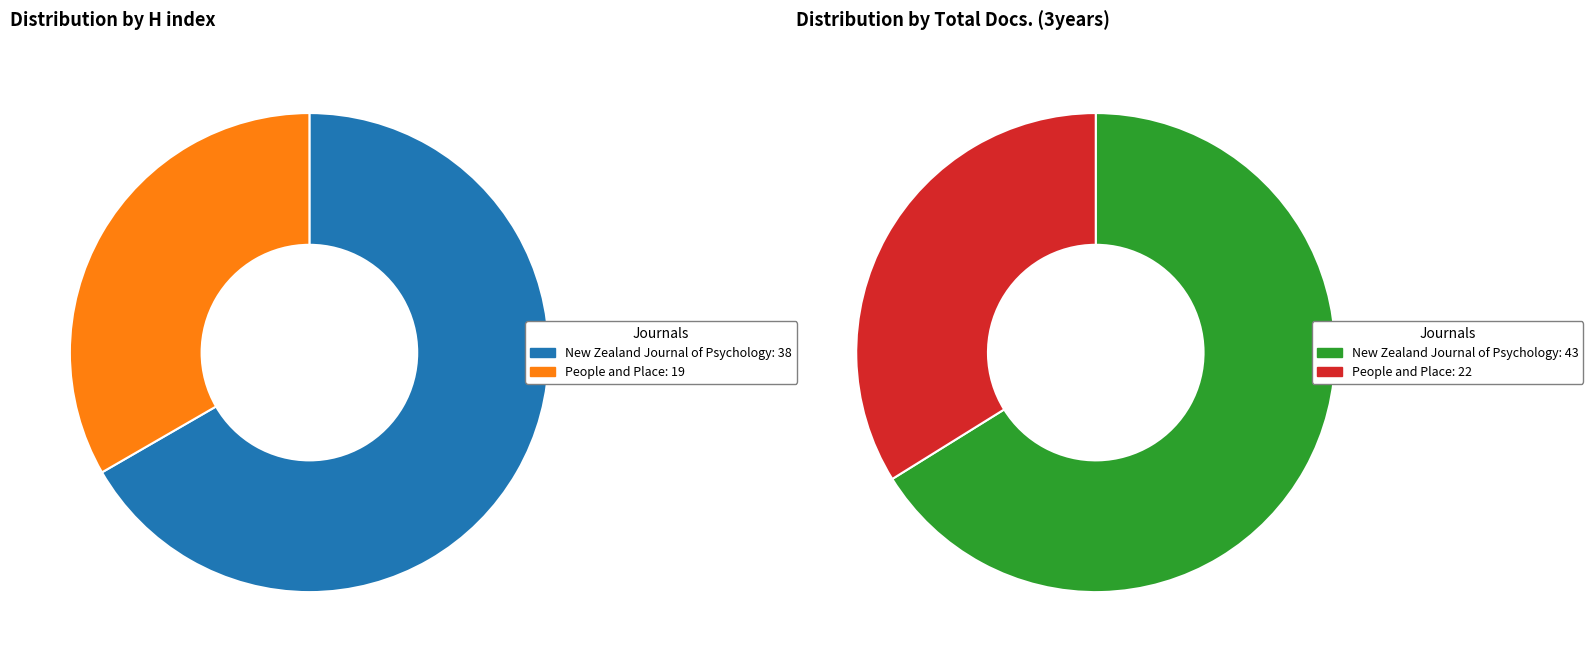

Which category accounts for the majority?

New Zealand Journal of Psychology